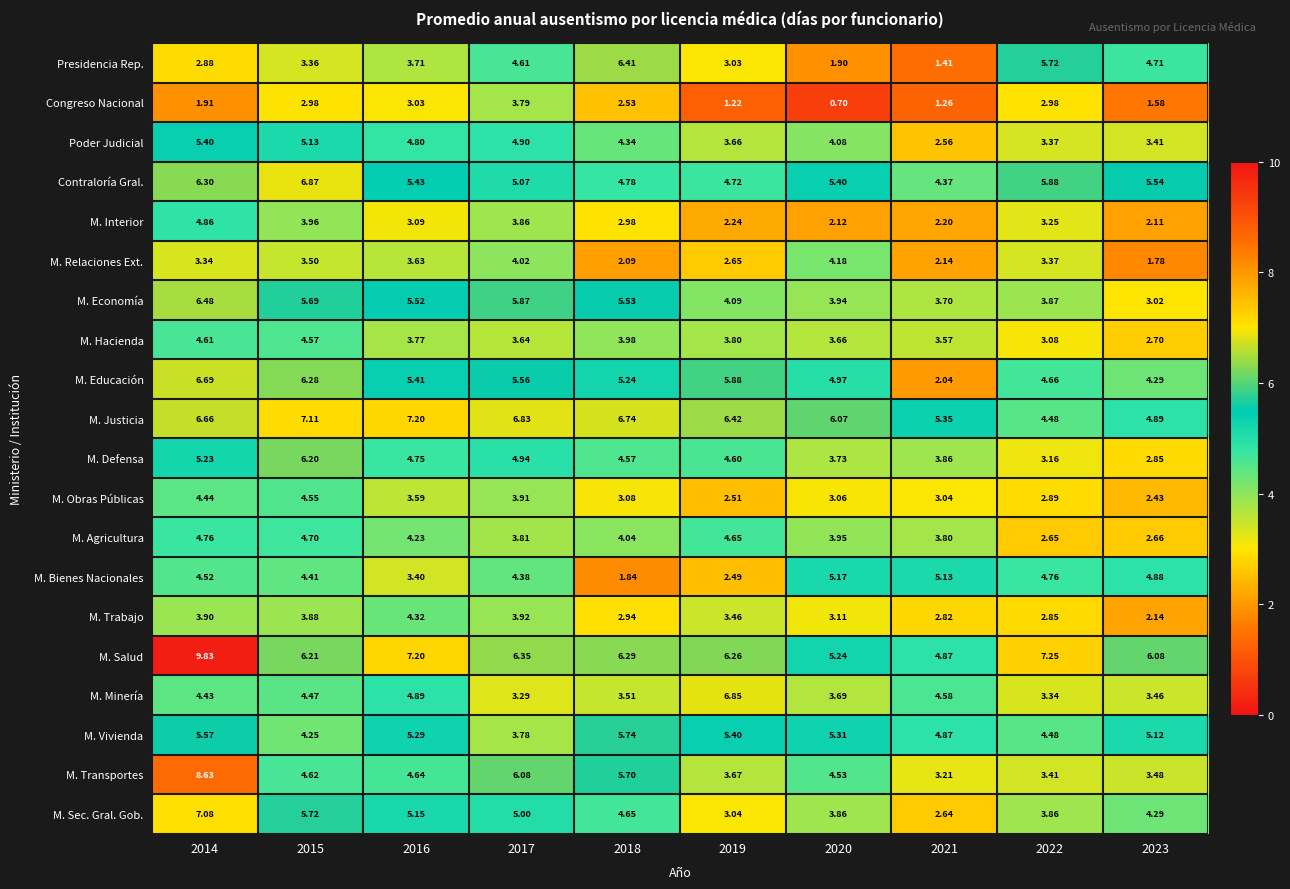

Which series changed the most between 2017 and 2020?

Congreso Nacional